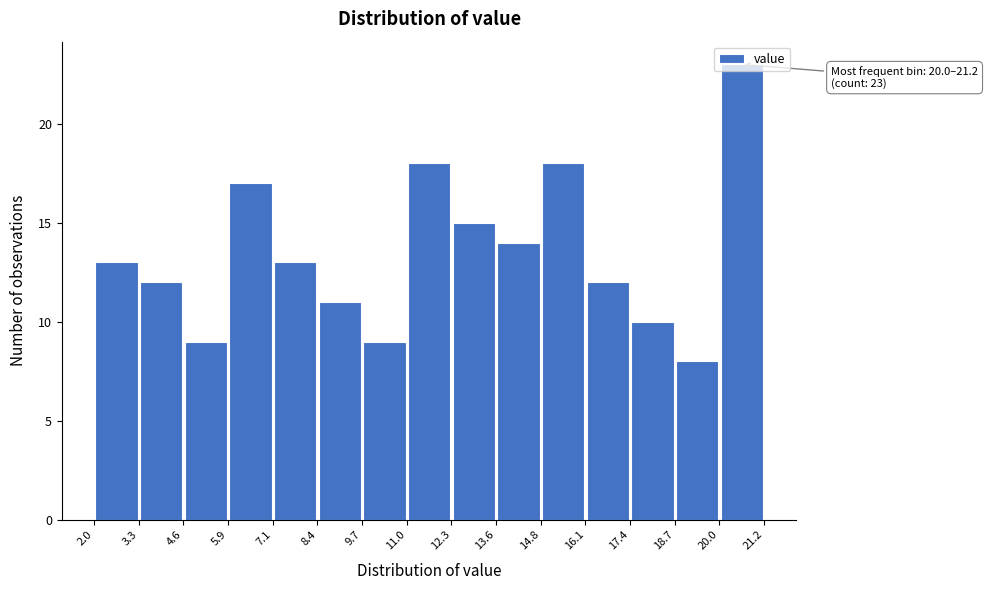

Over which range of the x-axis is the bar tallest?

20.0 to 21.2